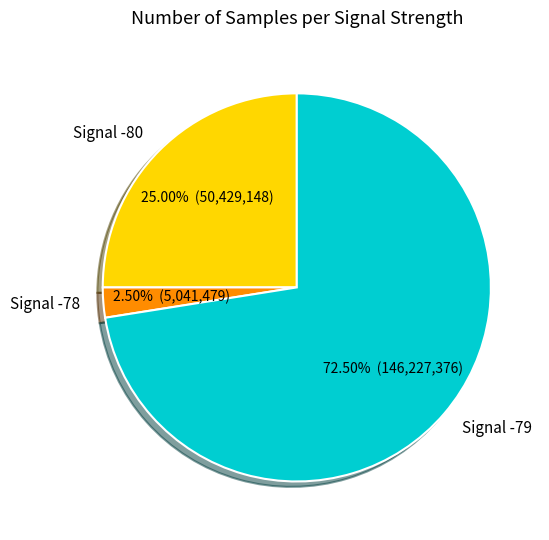

What is the smallest slice in the pie chart?

Signal -78